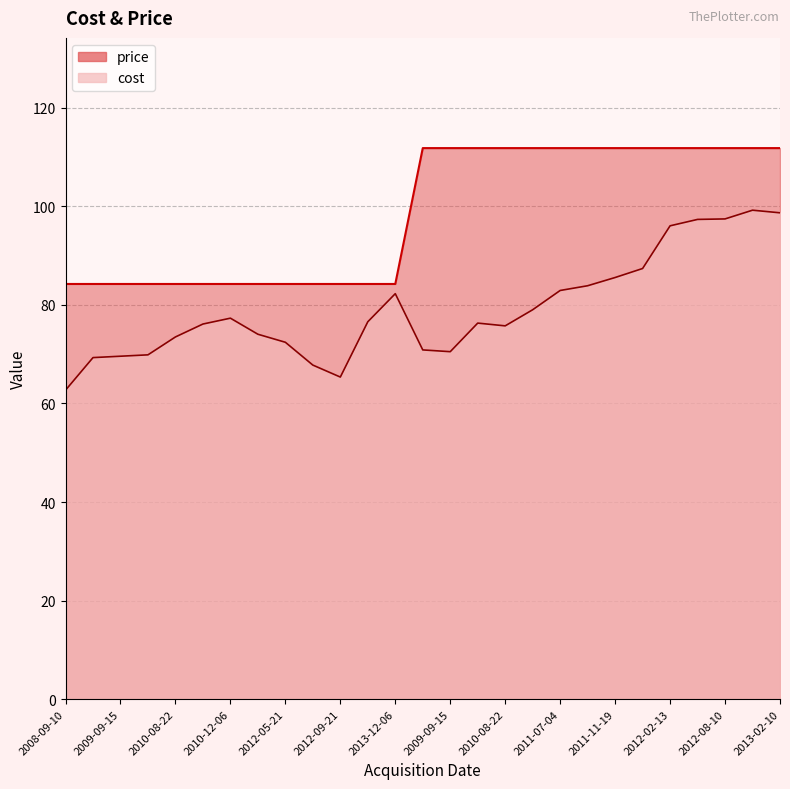

List the series in order of their peak value, highest first.

price, cost